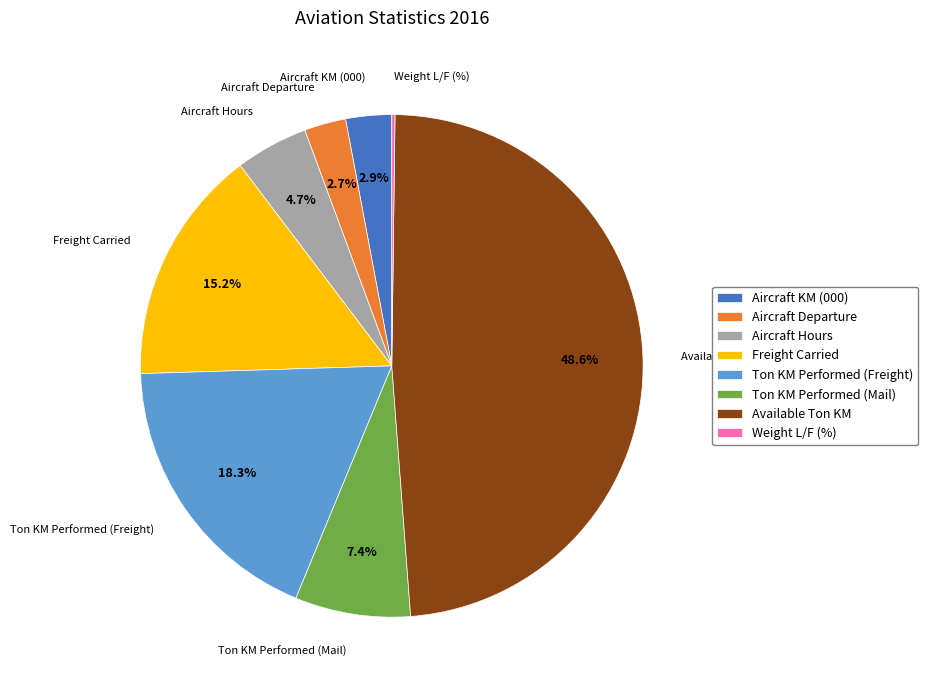

Which category has the biggest portion of the pie?

Available Ton KM